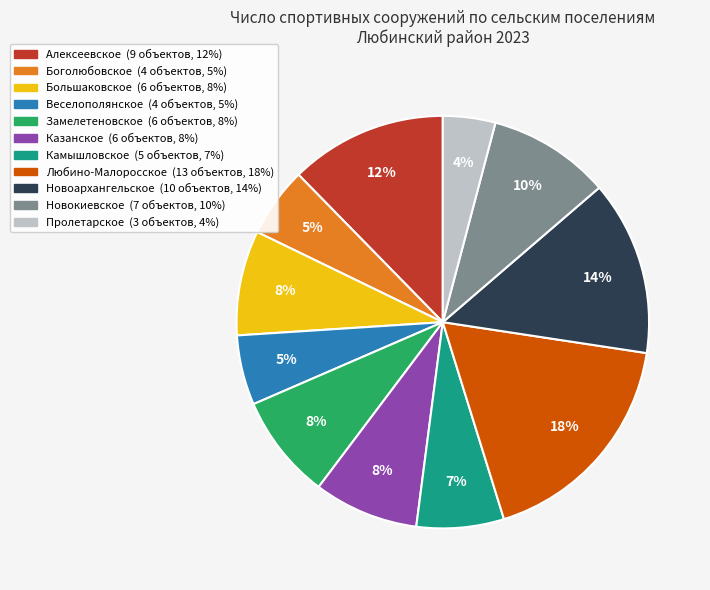

Is there any slice that represents more than half of the pie?

No